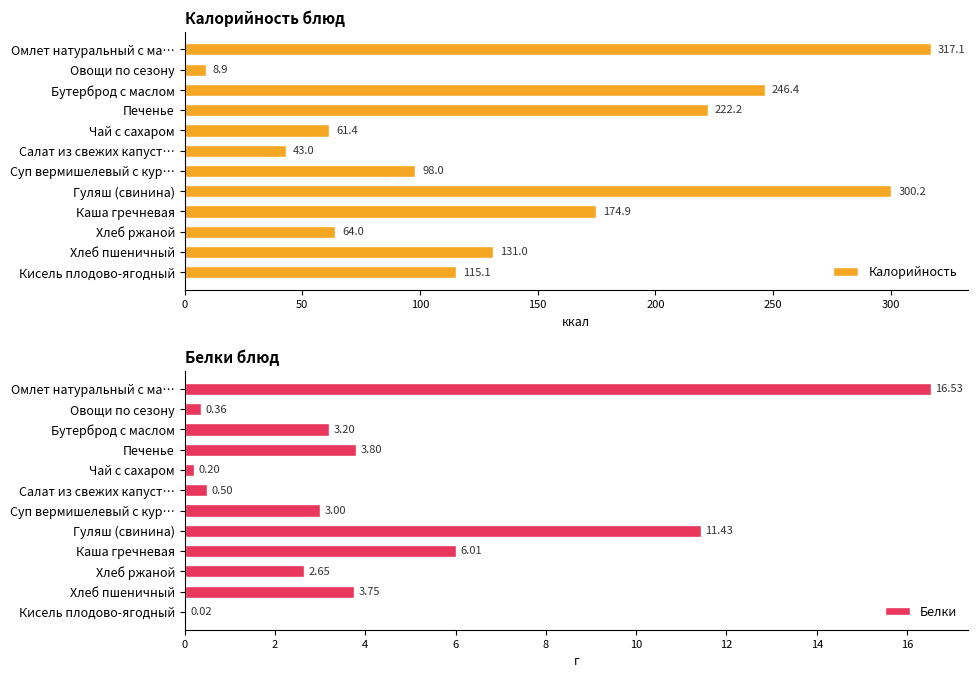

What is the maximum value shown in the chart?

317.1